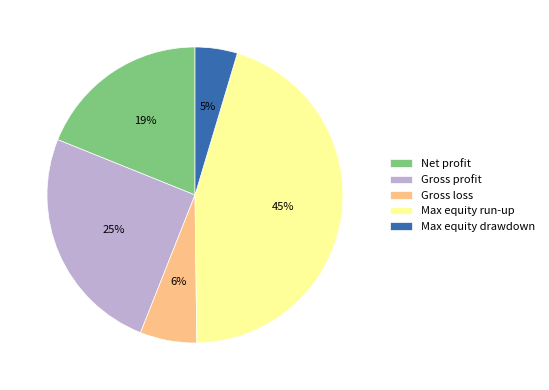

To the nearest percent, what portion does Max equity drawdown represent?

5%